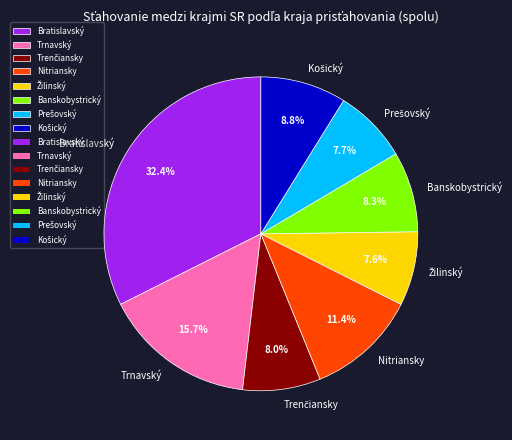

To the nearest percent, what portion does Nitriansky represent?

11%